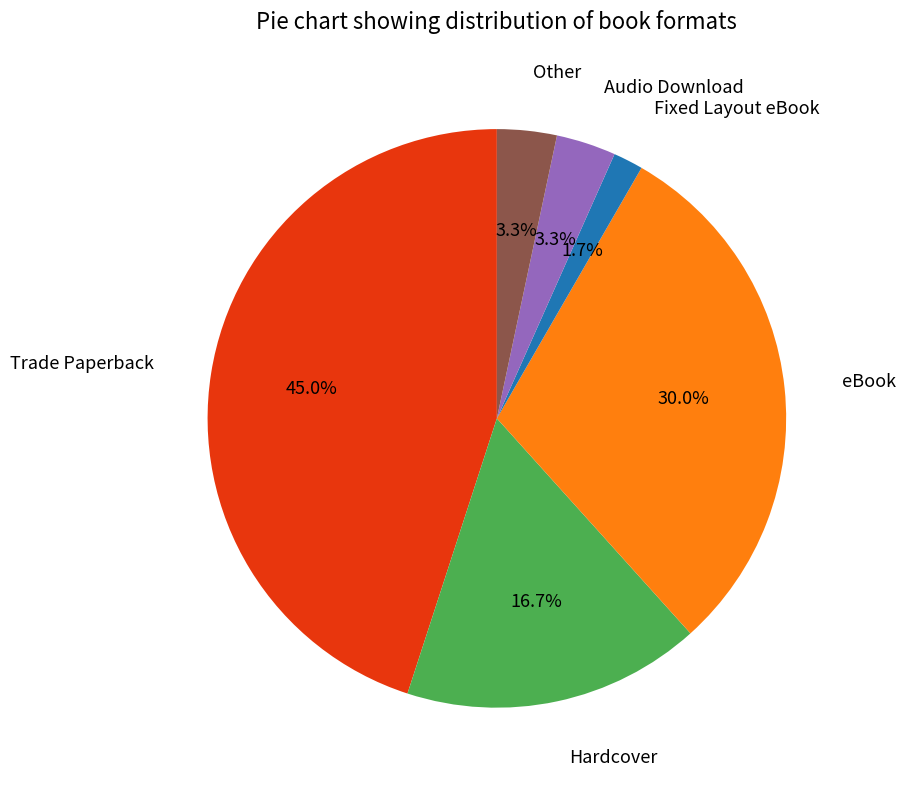

Is there a majority slice in this chart?

No